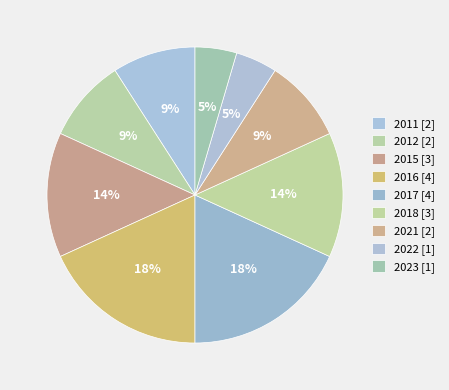

Count the number of slices in the pie.

9